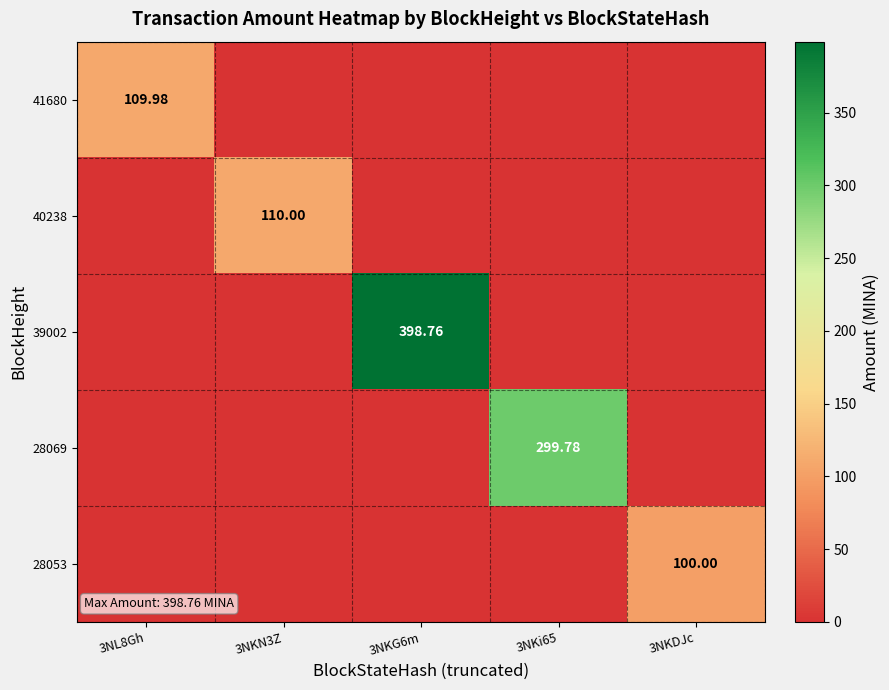

How many distinct data groups are displayed?

5